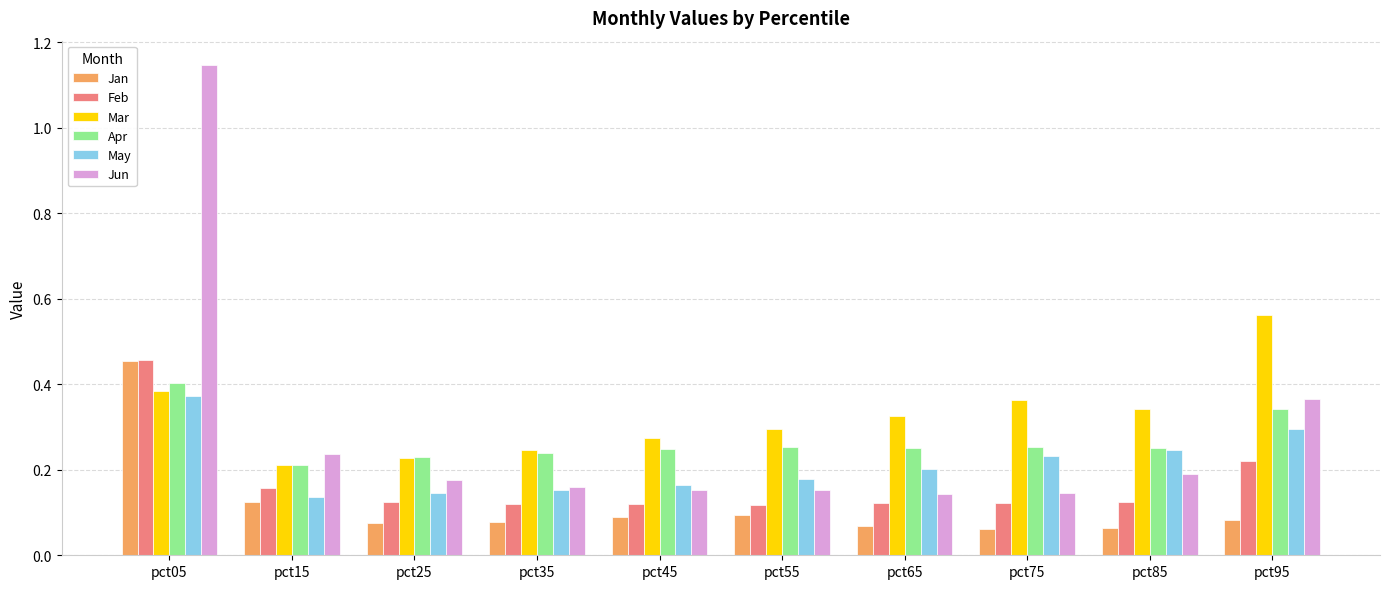

Does the chart contain stacked bars?

No